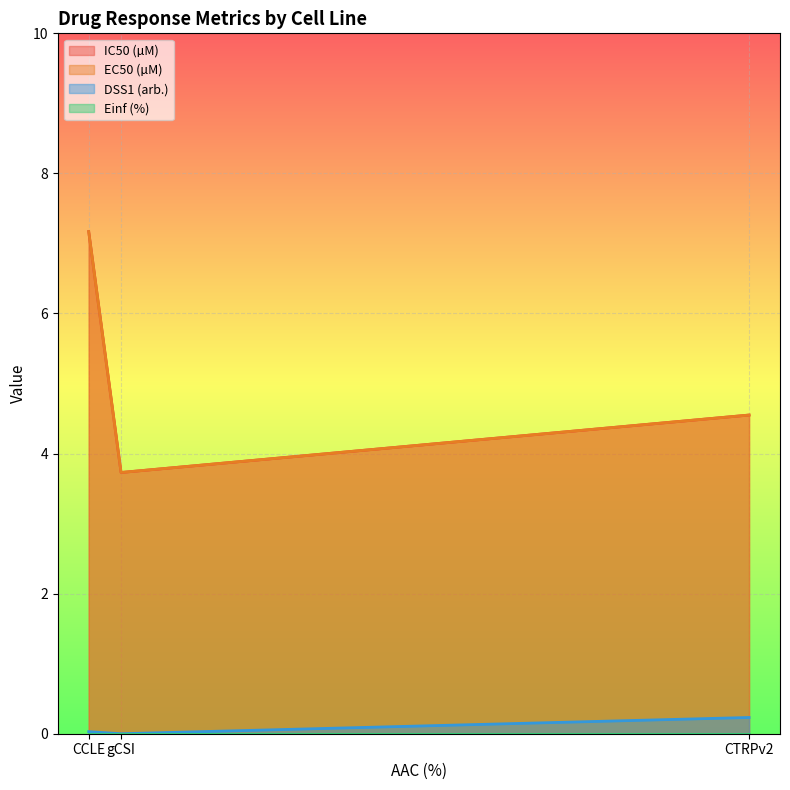

What is the label of the 1st point from the right?

CTRPv2